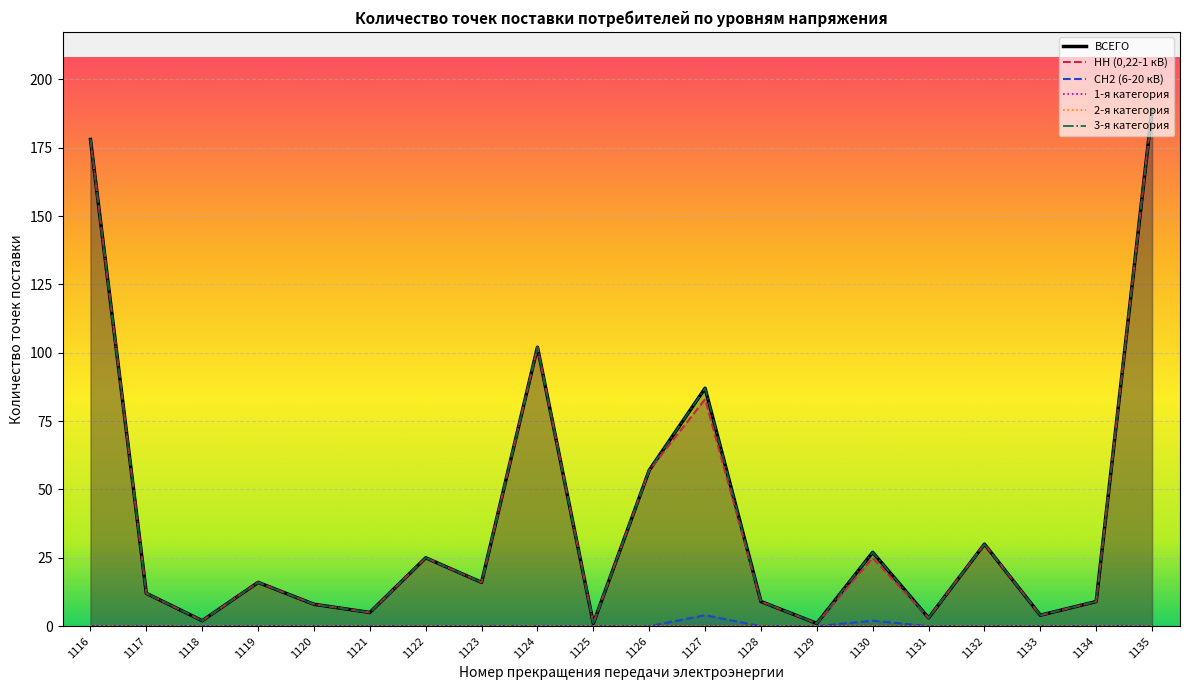

Rank the series at 1133 from lowest to highest value.

СН2 (6-20 кВ), НН (0,22-1 кВ), ВСЕГО, 3-я категория